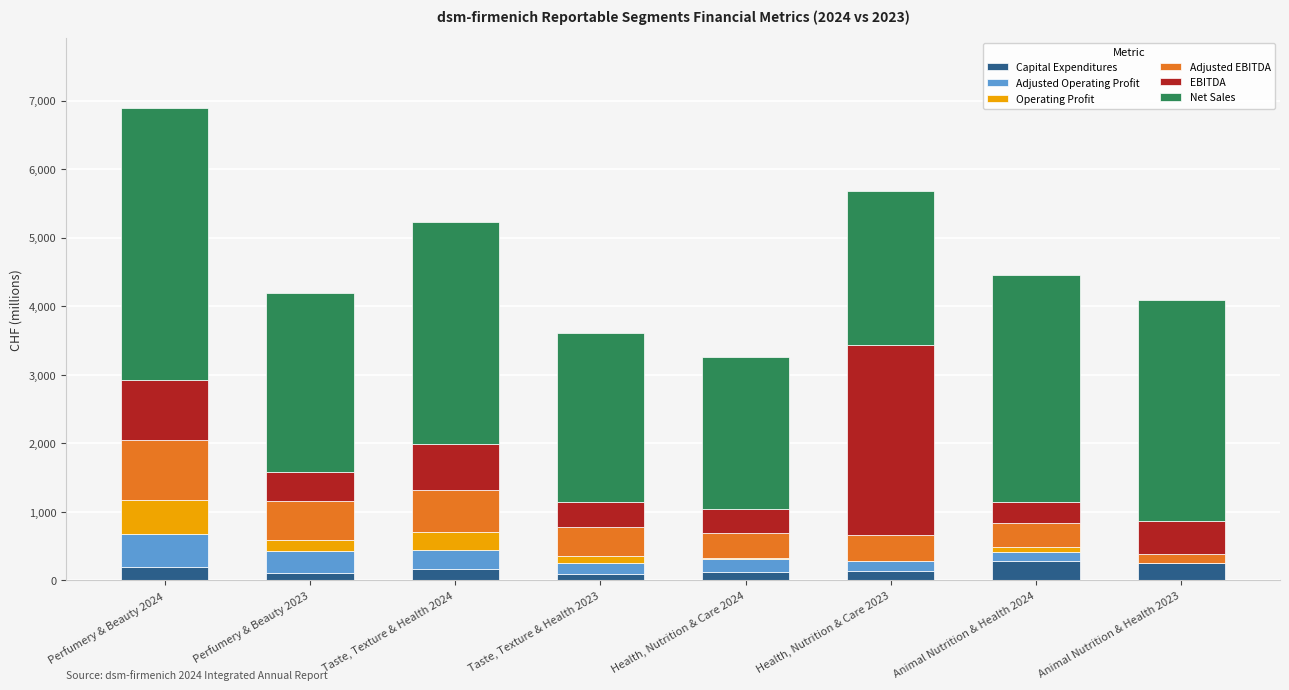

Count the number of categories in the chart.

8